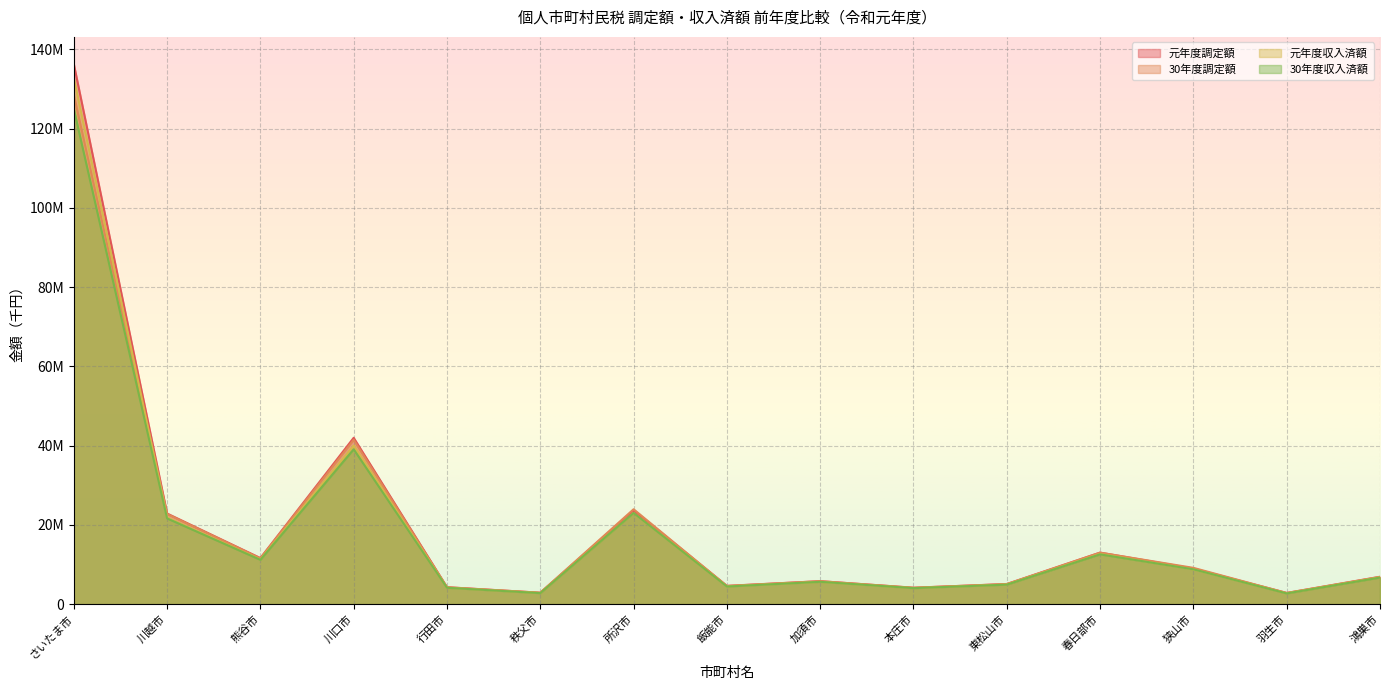

Where does the 30年度調定額 series first go above 6857036?

さいたま市